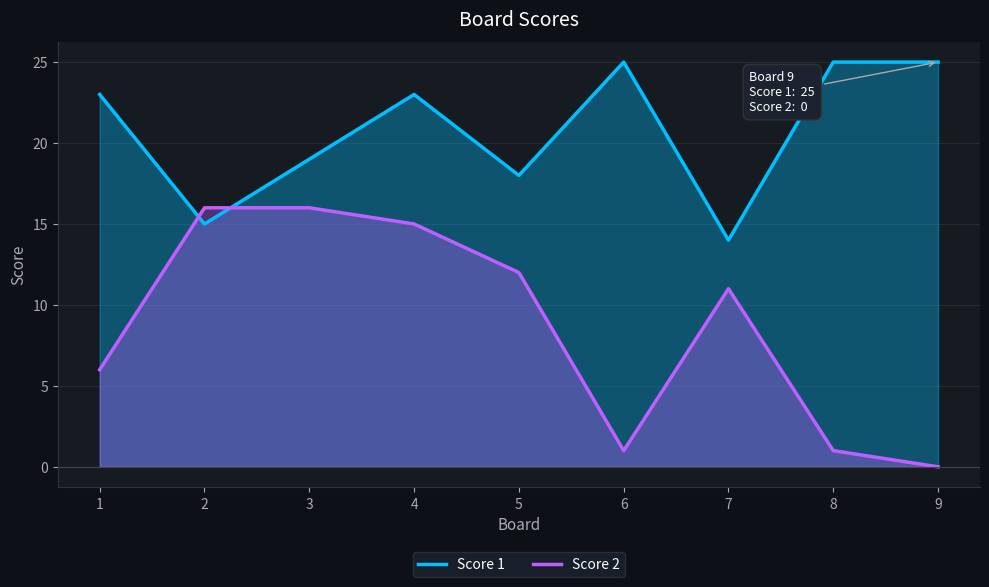

Which series has the largest range (max minus min)?

Score 2